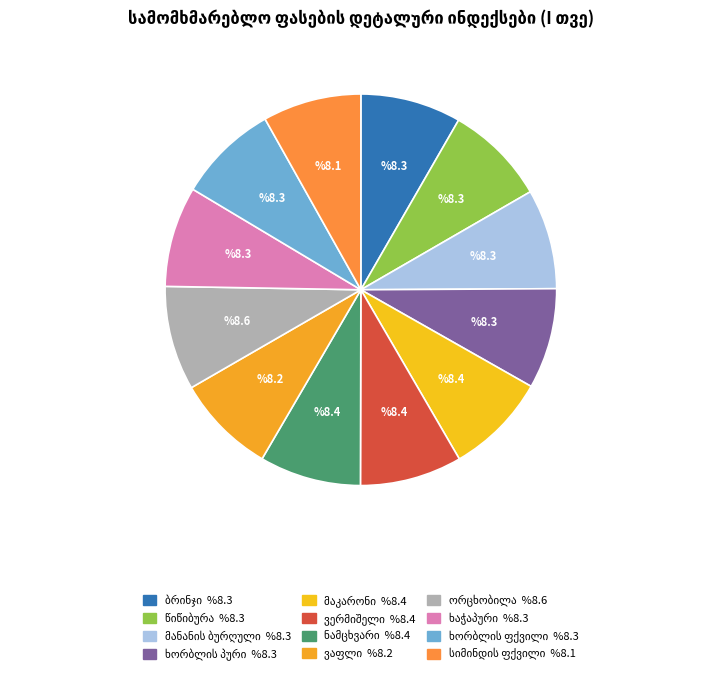

Which category has the smallest portion of the pie?

სიმინდის ფქვილი